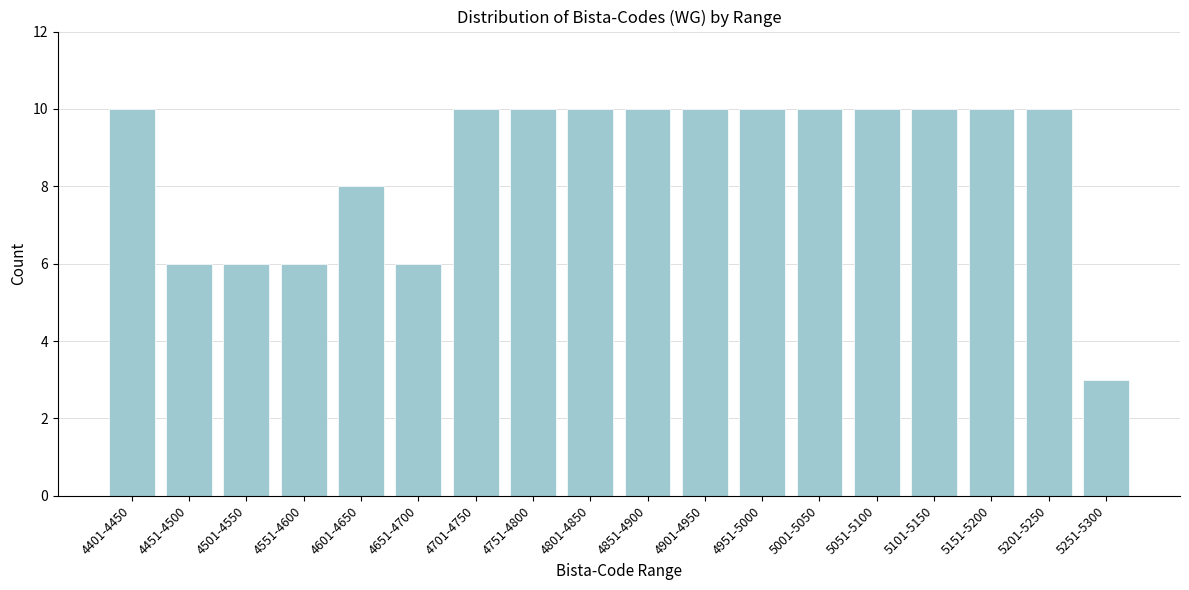

Reading left to right, transcribe all the data shown in this chart.

4401-4450=10	4451-4500=6	4501-4550=6	4551-4600=6	4601-4650=8	4651-4700=6	4701-4750=10	4751-4800=10	4801-4850=10	4851-4900=10	4901-4950=10	4951-5000=10	5001-5050=10	5051-5100=10	5101-5150=10	5151-5200=10	5201-5250=10	5251-5300=3